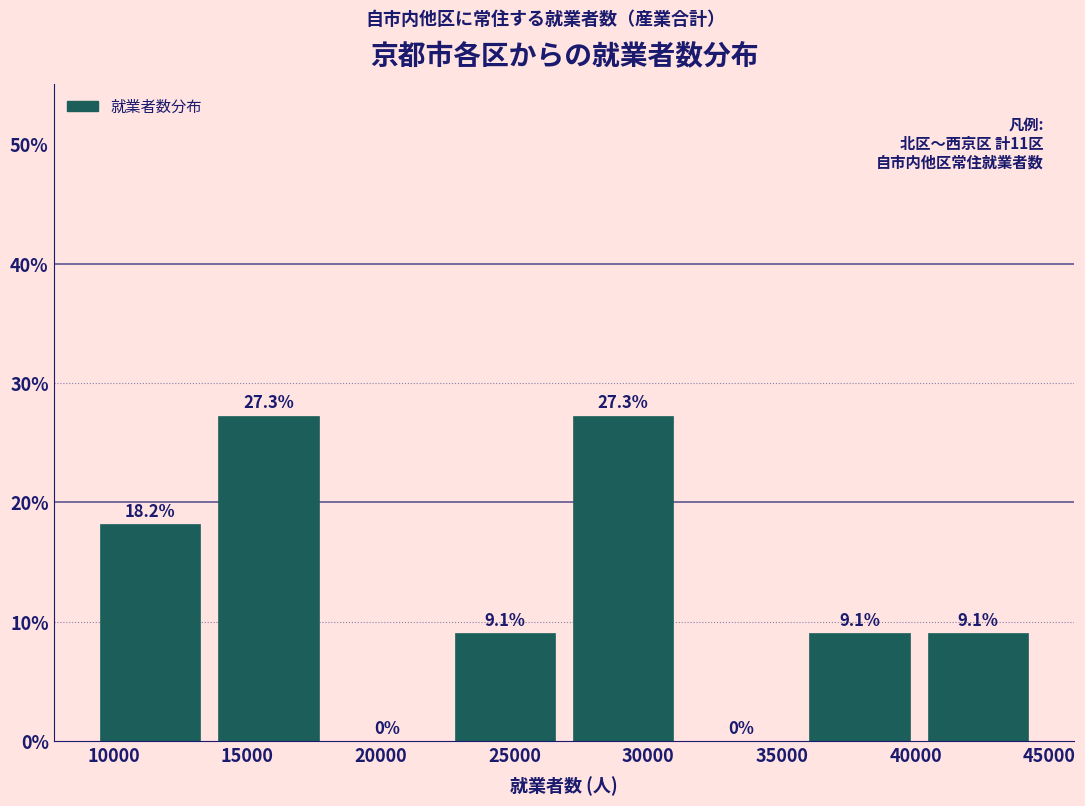

Reading left to right, transcribe this chart: for each bar, give the range it covers on the x-axis and its height. The bar edges are not printed on the chart, so give them approximately, as read against the axis.

9000 to 13500: 18.2
13500 to 18000: 27.3
18000 to 22500: 0.0
22500 to 27000: 9.1
27000 to 31500: 27.3
31500 to 35500: 0.0
35500 to 40000: 9.1
40000 to 44500: 9.1